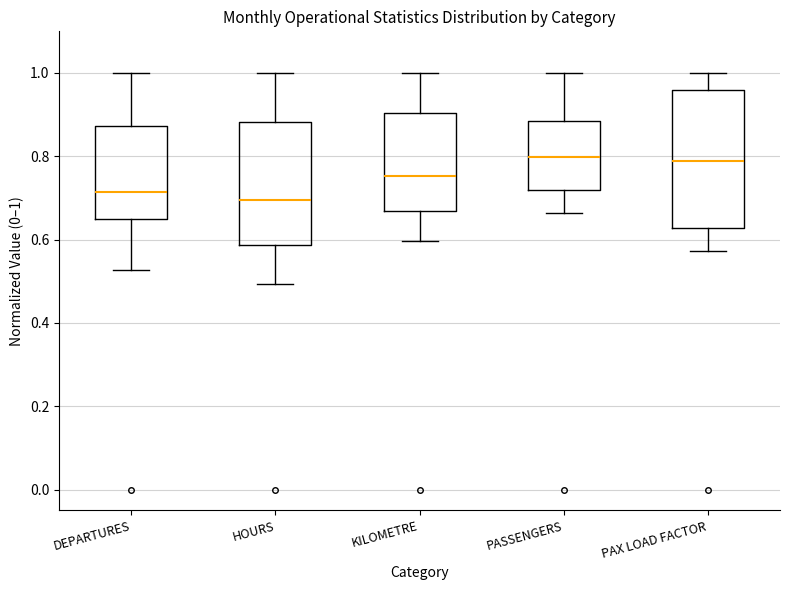

Reading left to right, transcribe this box plot: for each box, give where its median line is, the range the box spans, and where its two whiskers end, as read against the y-axis. The values are not printed on the chart, so give them approximately, as read against the axis.

DEPARTURES: median 0.72, box 0.64 to 0.88, whiskers 0.52 to 1.00
HOURS: median 0.70, box 0.58 to 0.88, whiskers 0.50 to 1.00
KILOMETRE: median 0.76, box 0.66 to 0.90, whiskers 0.60 to 1.00
PASSENGERS: median 0.80, box 0.72 to 0.88, whiskers 0.66 to 1.00
PAX LOAD FACTOR: median 0.78, box 0.62 to 0.96, whiskers 0.58 to 1.00